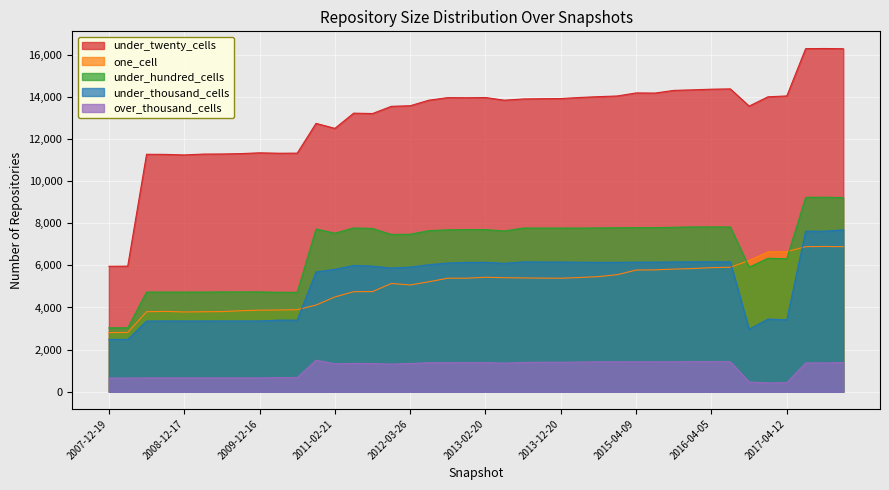

The value of under_hundred_cells at 2009-09-25 is 4737. True or false?

True